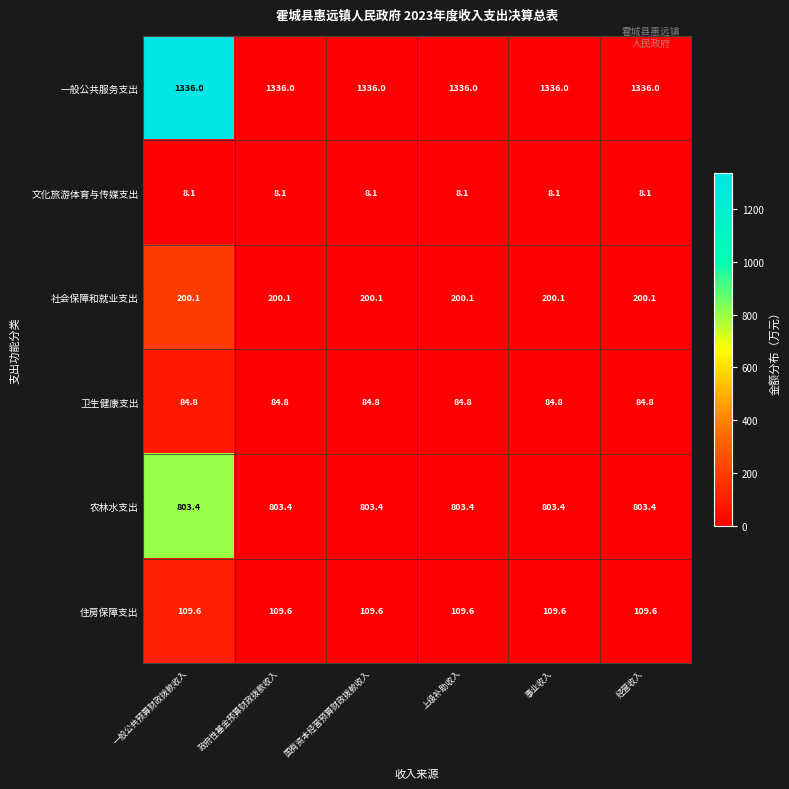

What is the total value across all series at 经营收入?

2542.0